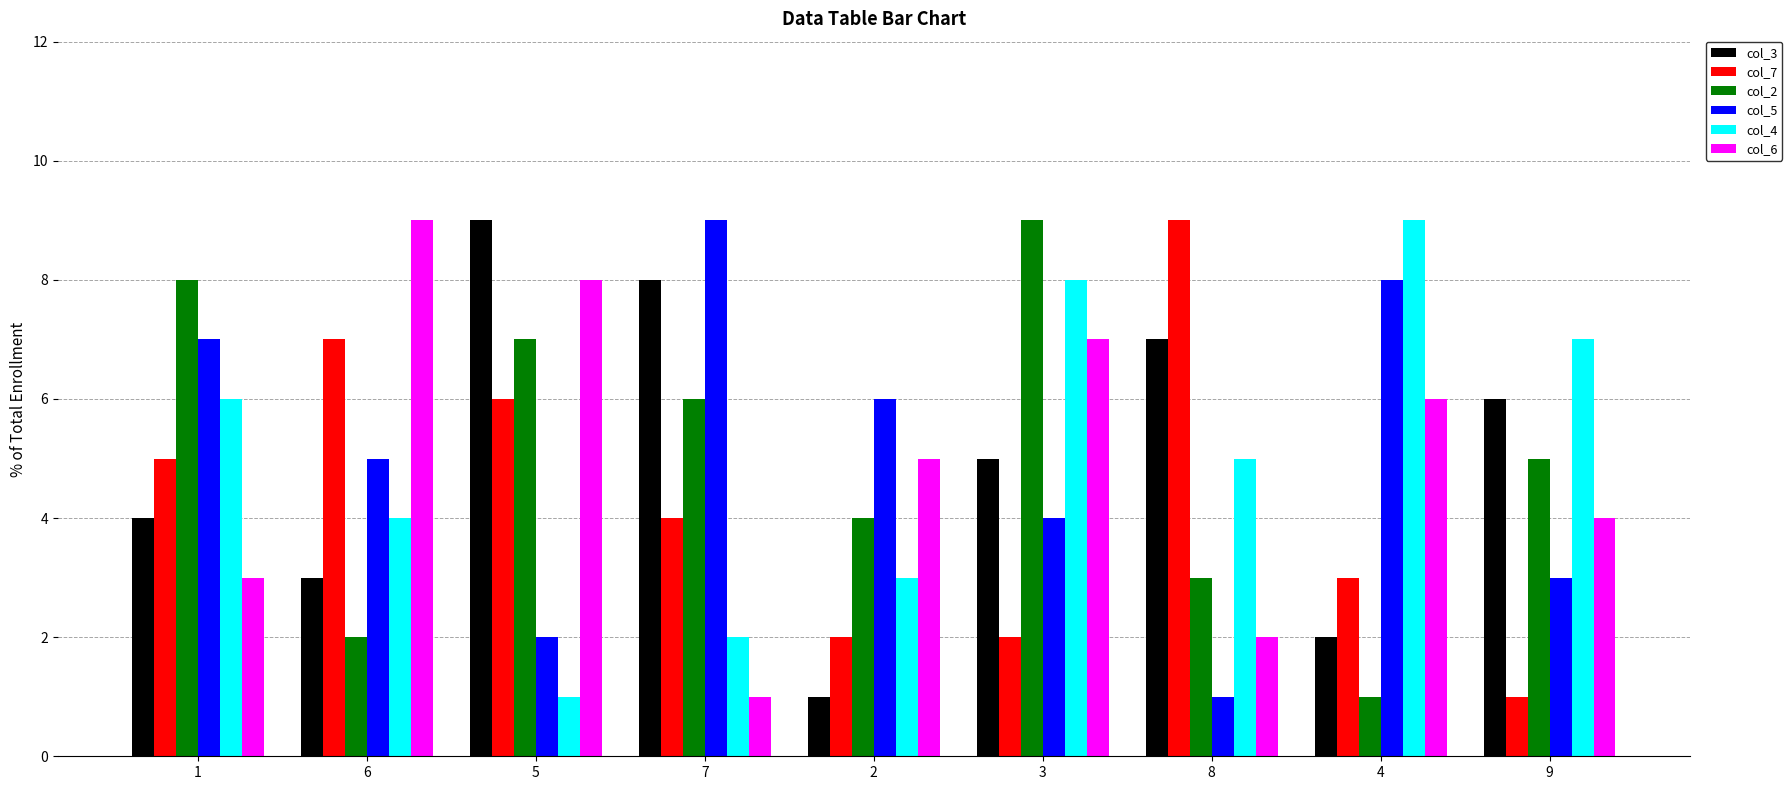

At 9, list the series in order from smallest to largest.

col_7, col_5, col_6, col_2, col_3, col_4